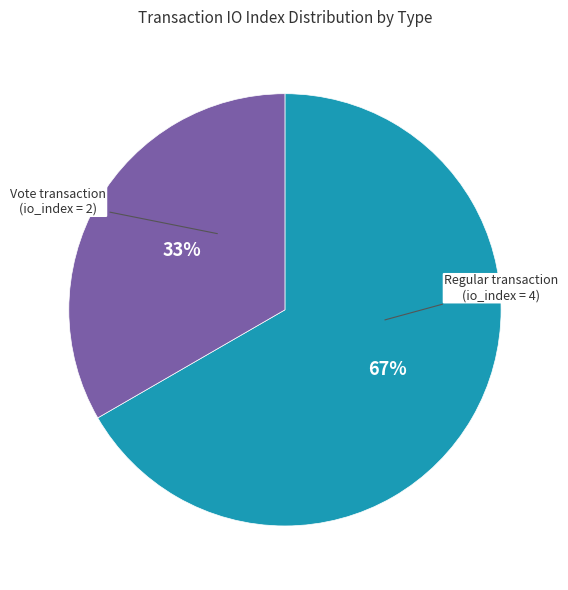

Does any single category account for the majority?

Yes